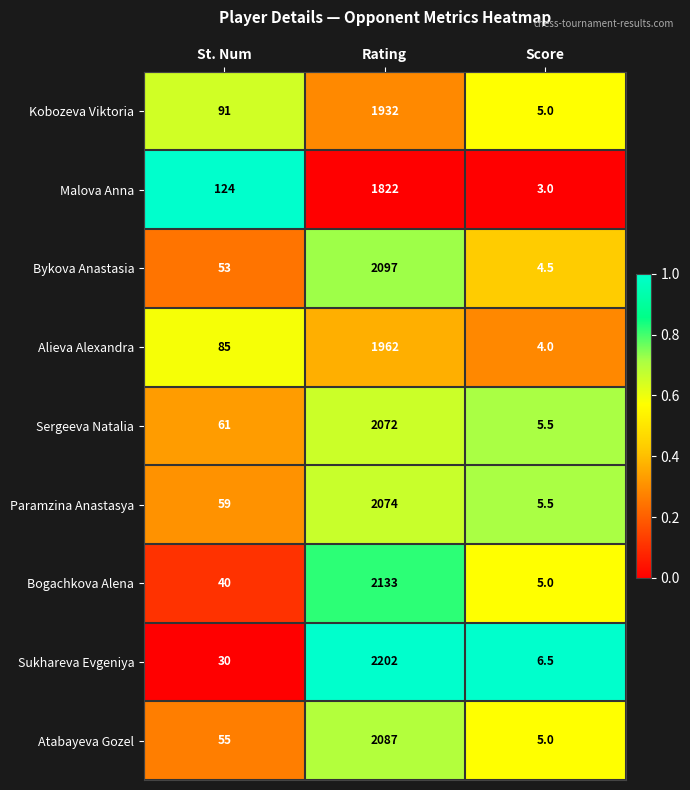

What is the sum of all Paramzina Anastasya values?

2138.5